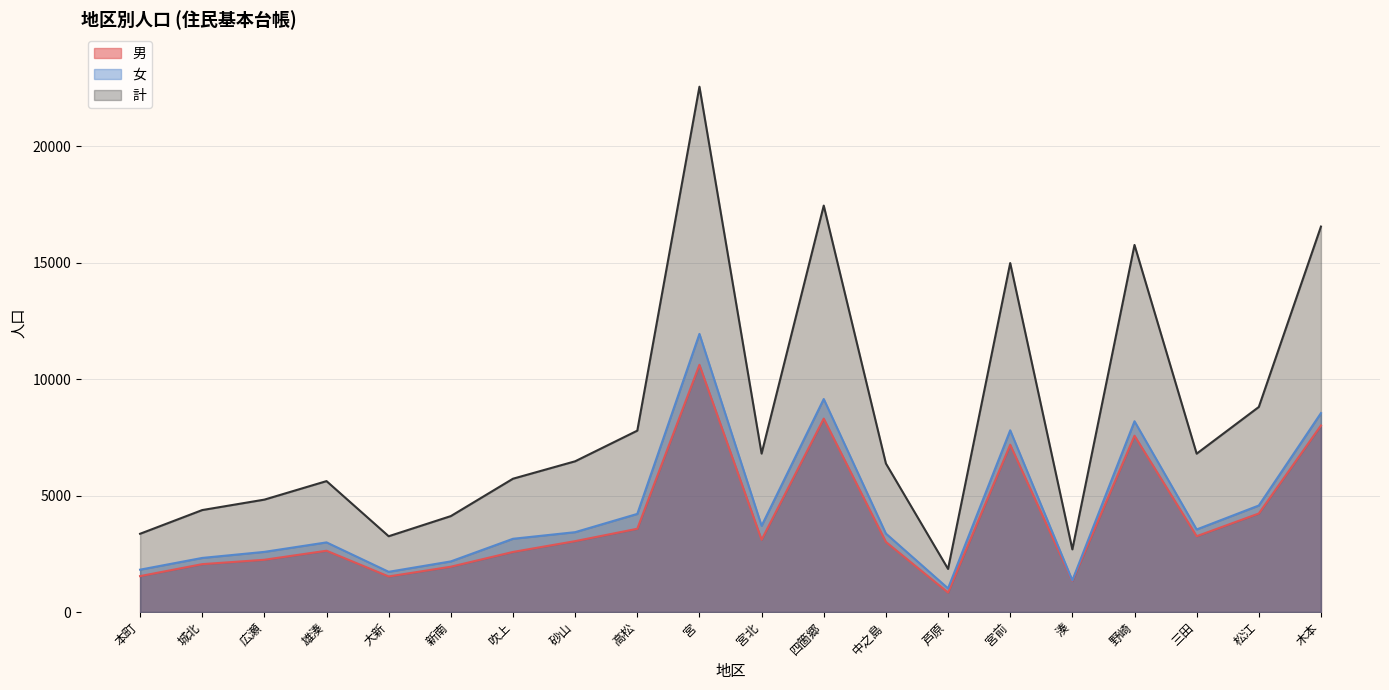

What value does the 男 series have at 雄湊?

2631